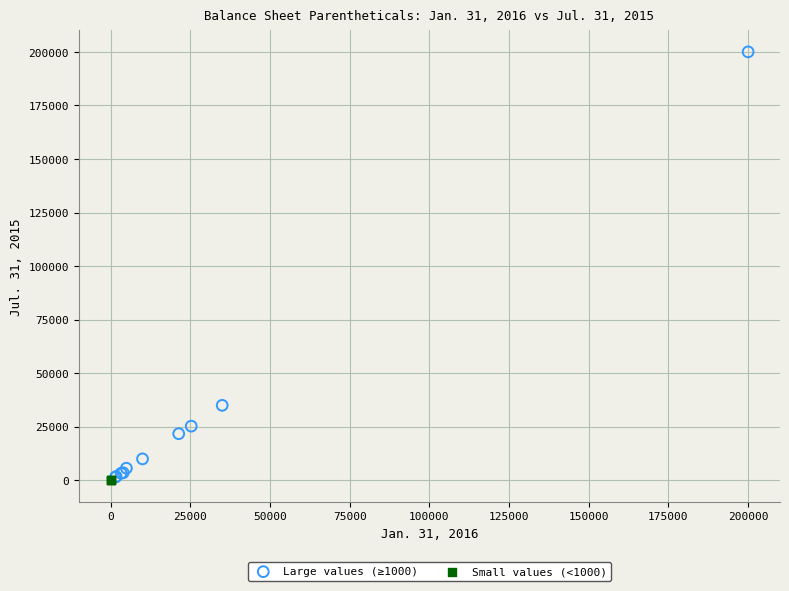

What are all the series names shown in the legend?

Large values (≥1000), Small values (<1000)